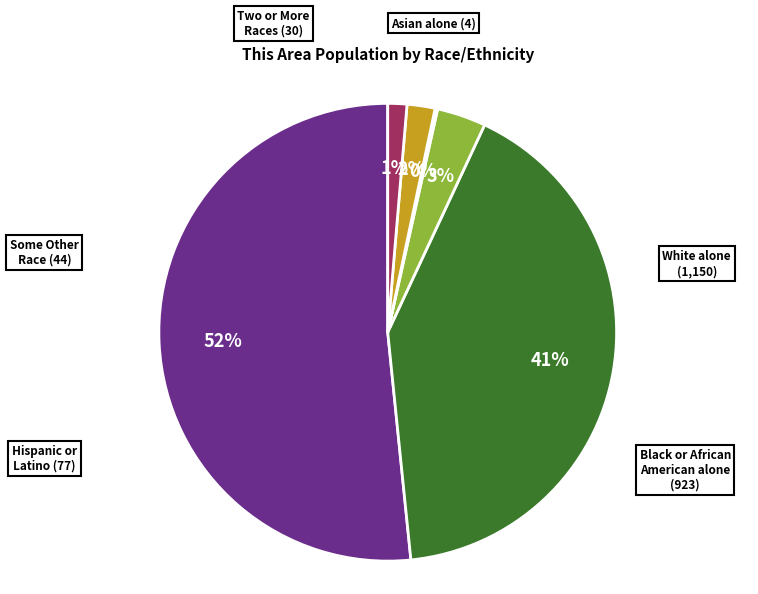

Does any single category account for the majority?

Yes